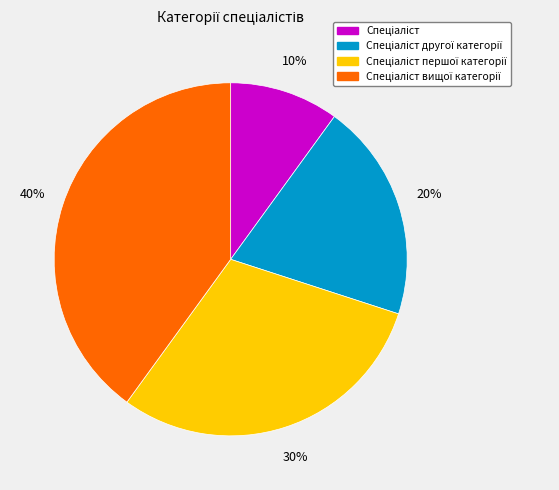

To the nearest percent, what is the average slice percentage?

25%